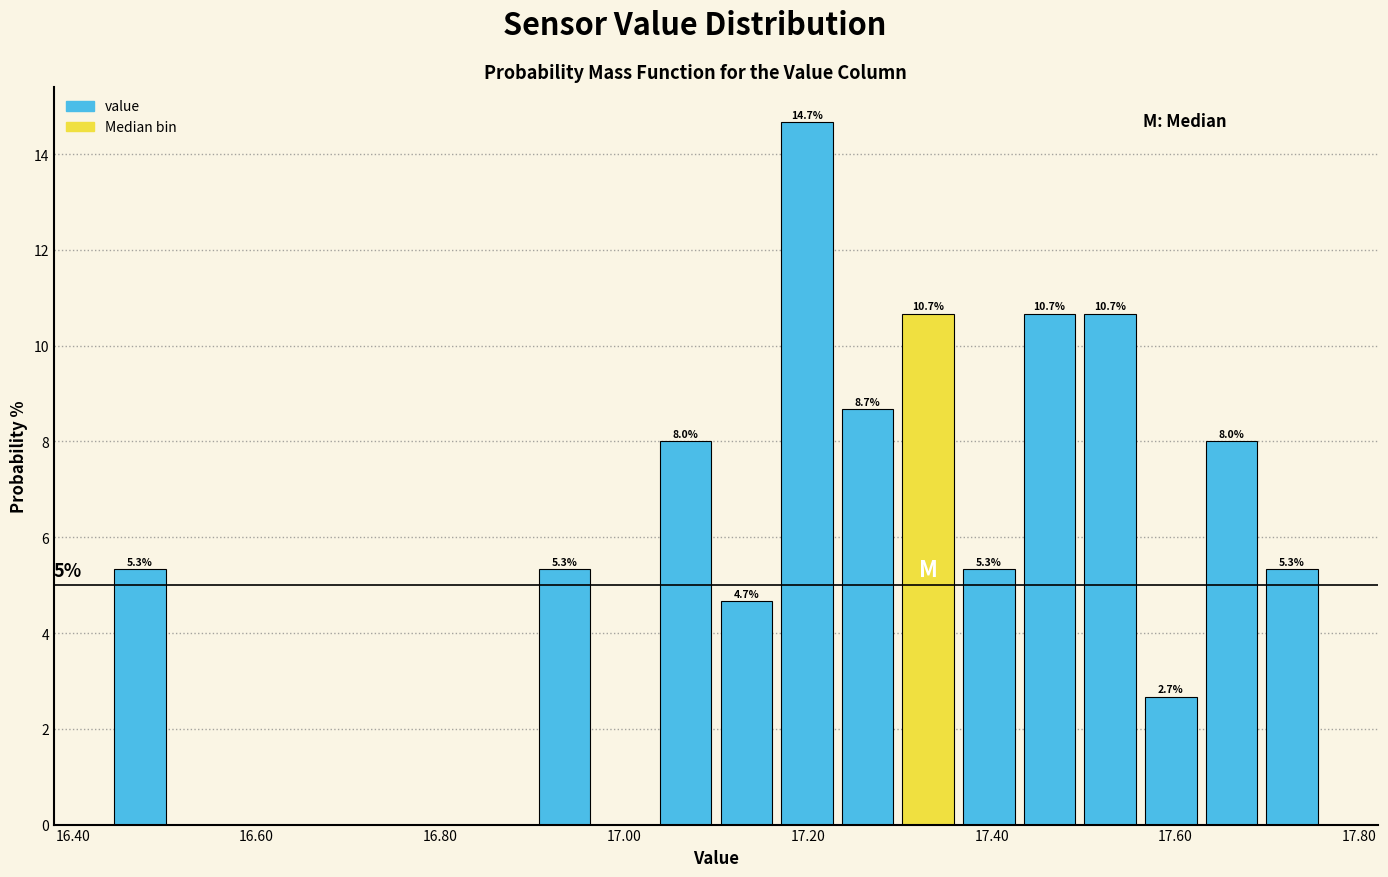

Read against the x-axis, roughly where is the centre of the tallest bar?

17.20